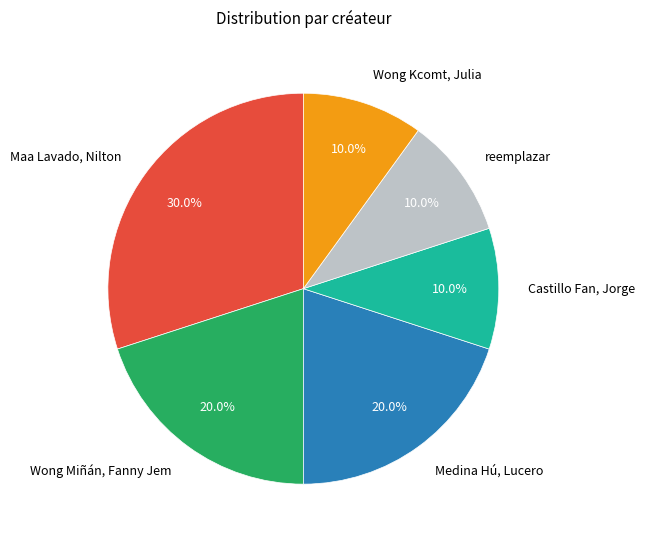

Count the number of slices in the pie.

6